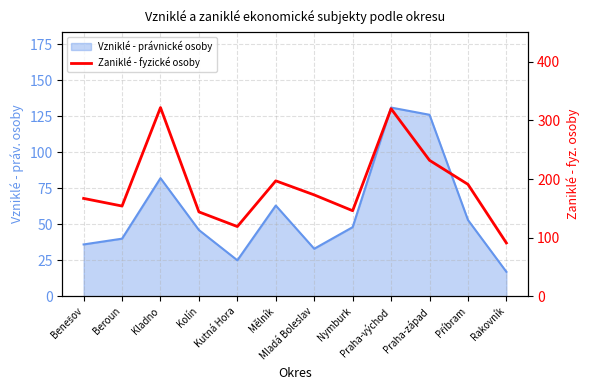

True or false: the data shows 322 at Kladno.

True